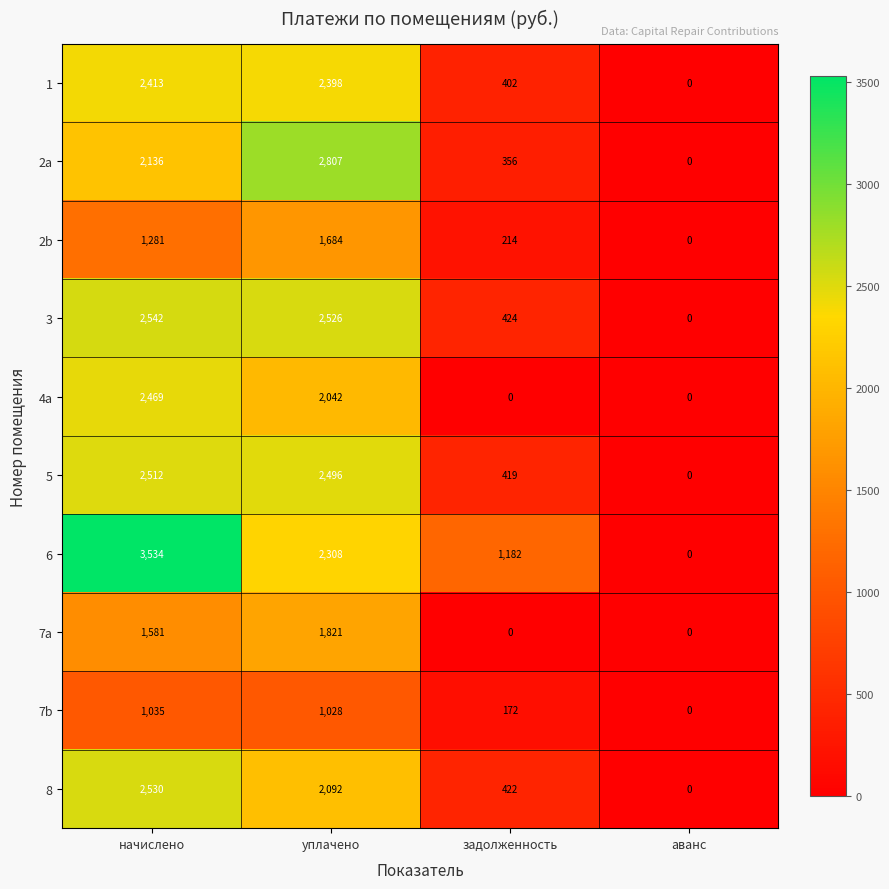

The 7a series shows 0 at аванс. True or false?

True